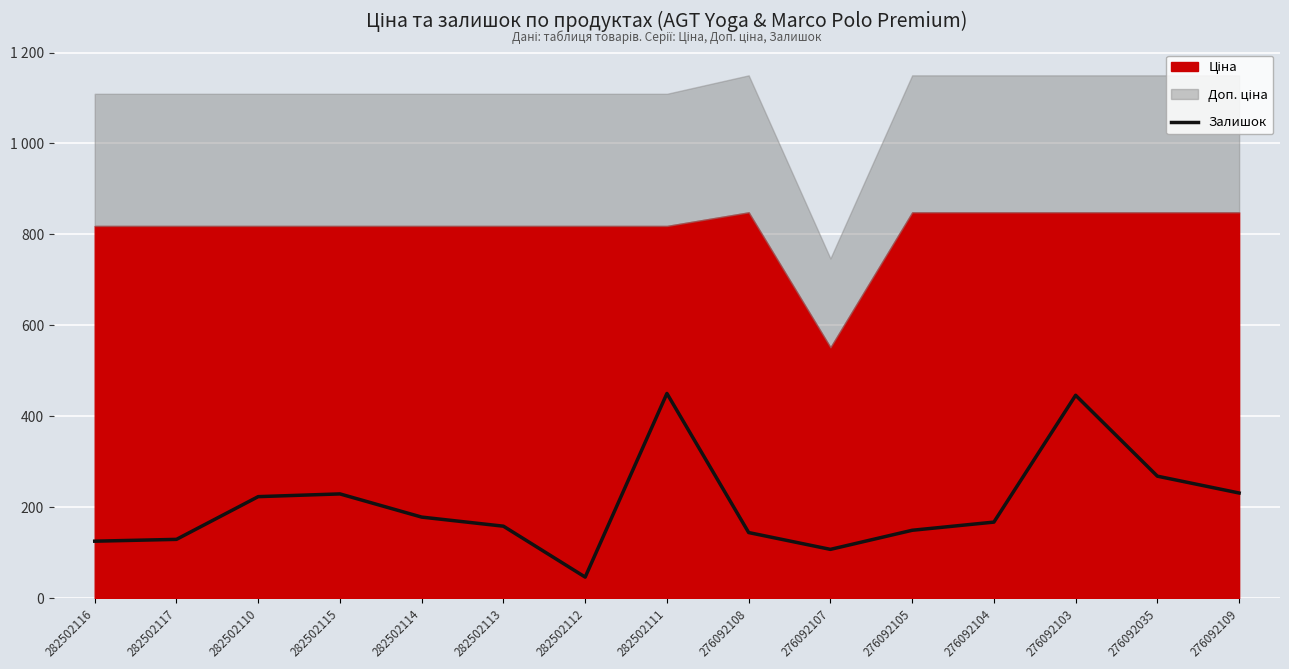

At which category does the data reach its first local valley?

282502112